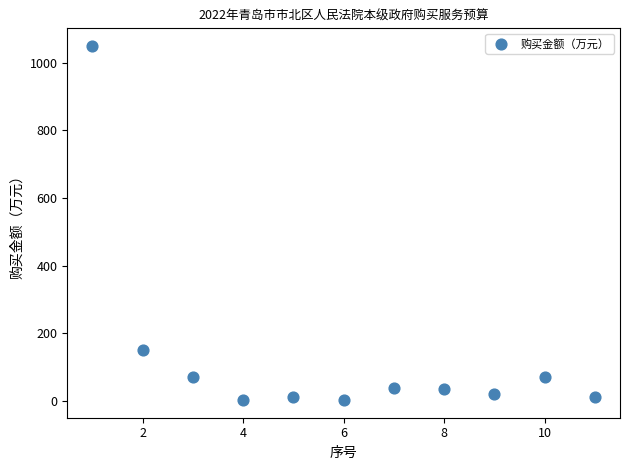

What Y value in the scatter plot is closest to 526?

150.0